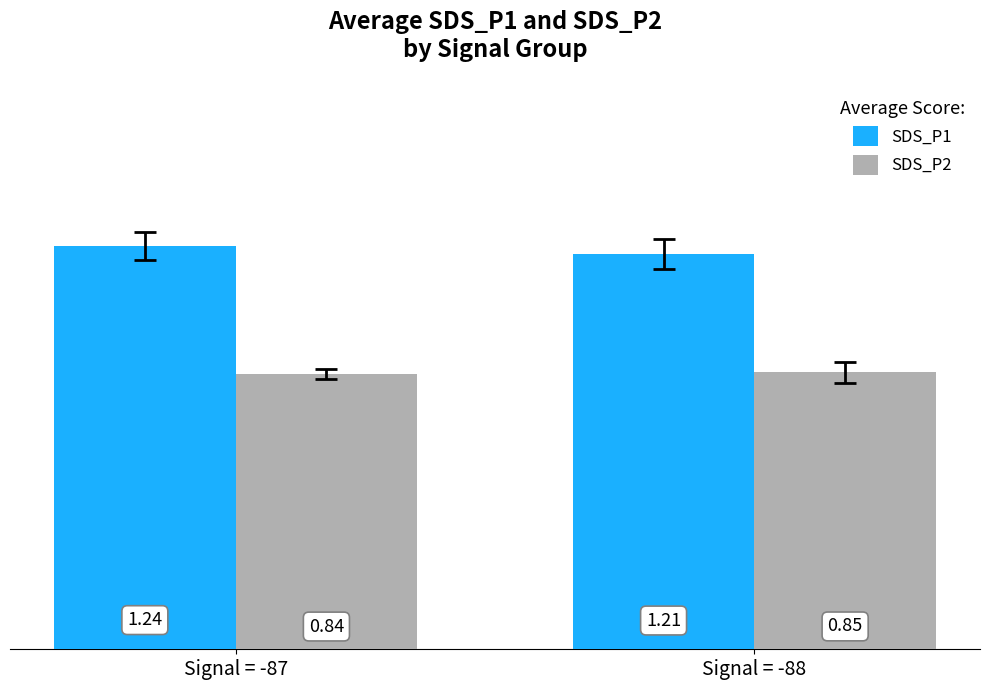

Which series has the widest spread of values?

SDS_P1